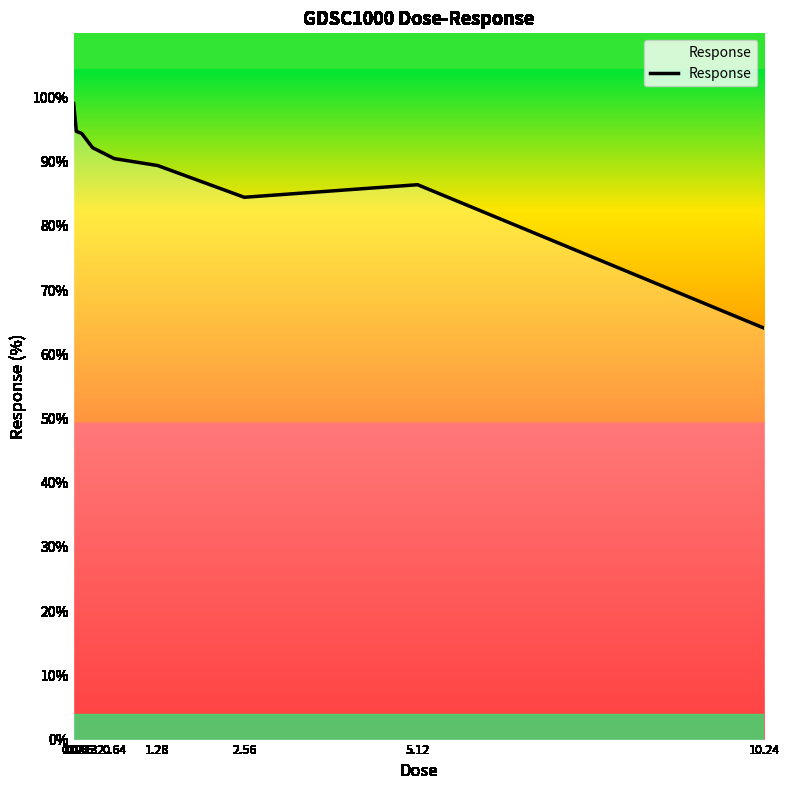

True or false: the data shows 49.7 at 0.64.

False